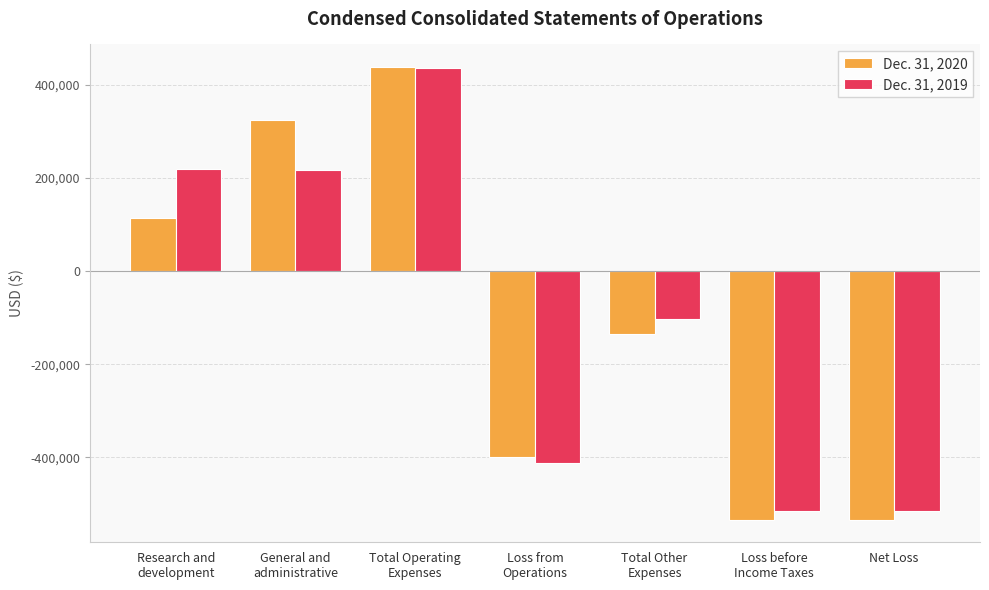

Which series has the widest spread of values?

Dec. 31, 2020